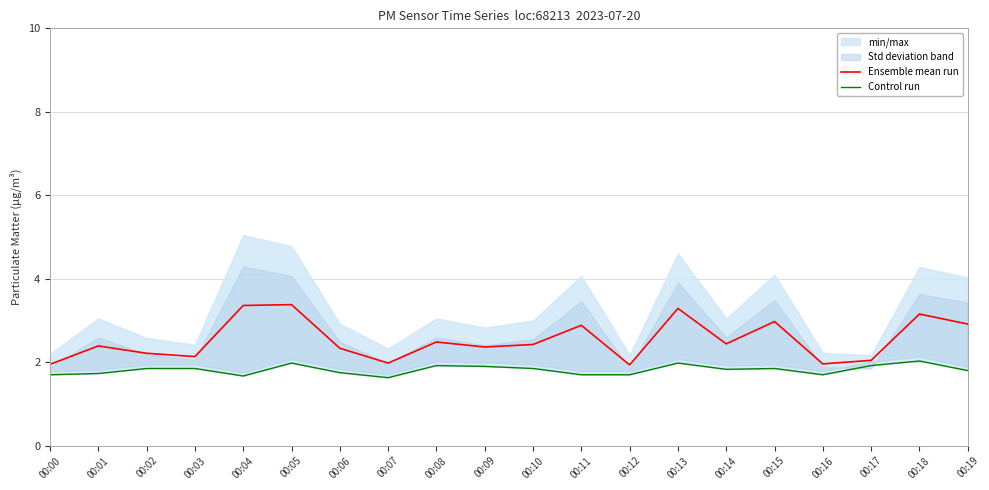

What is the difference between the Ensemble mean run values at 00:08 and 00:16?

0.5